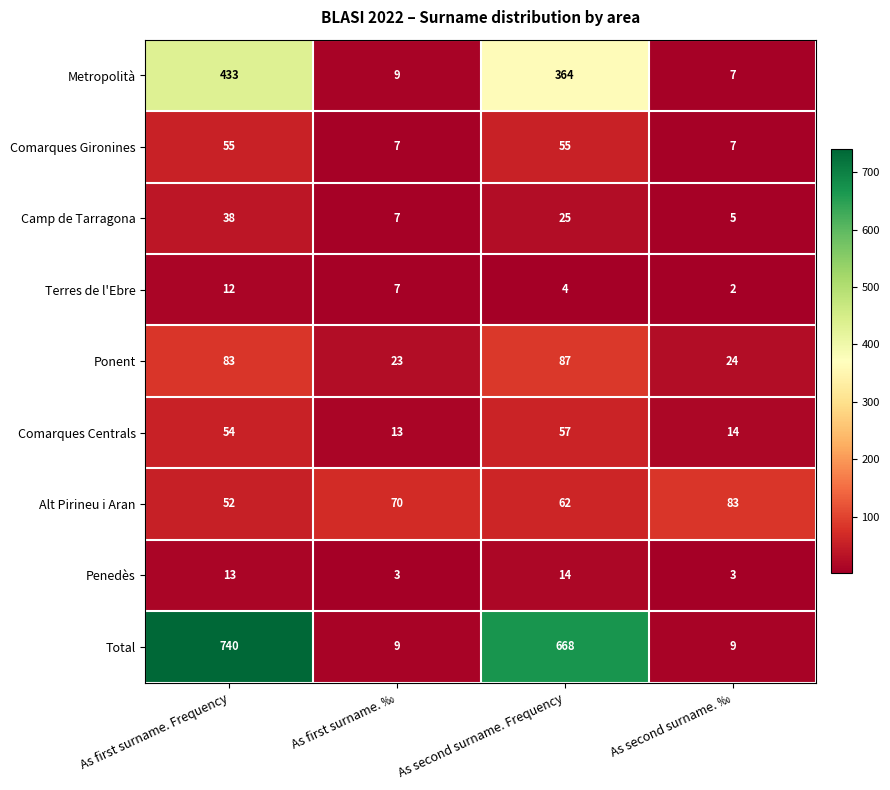

What is the difference between the Comarques Gironines values at As second surname. ‰ and As first surname. Frequency?

48